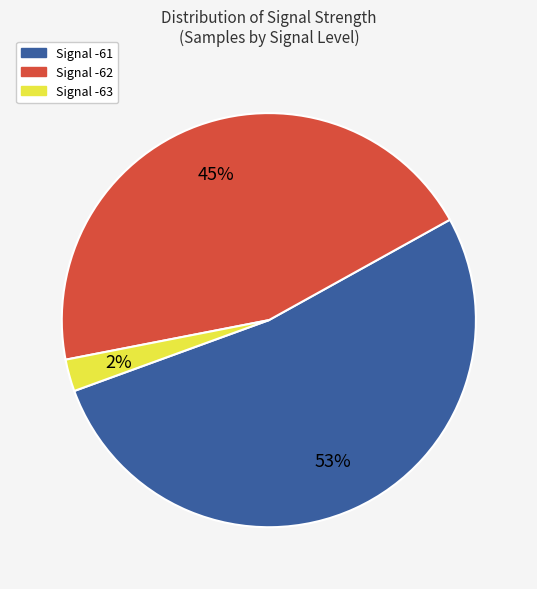

Count the number of slices in the pie.

3